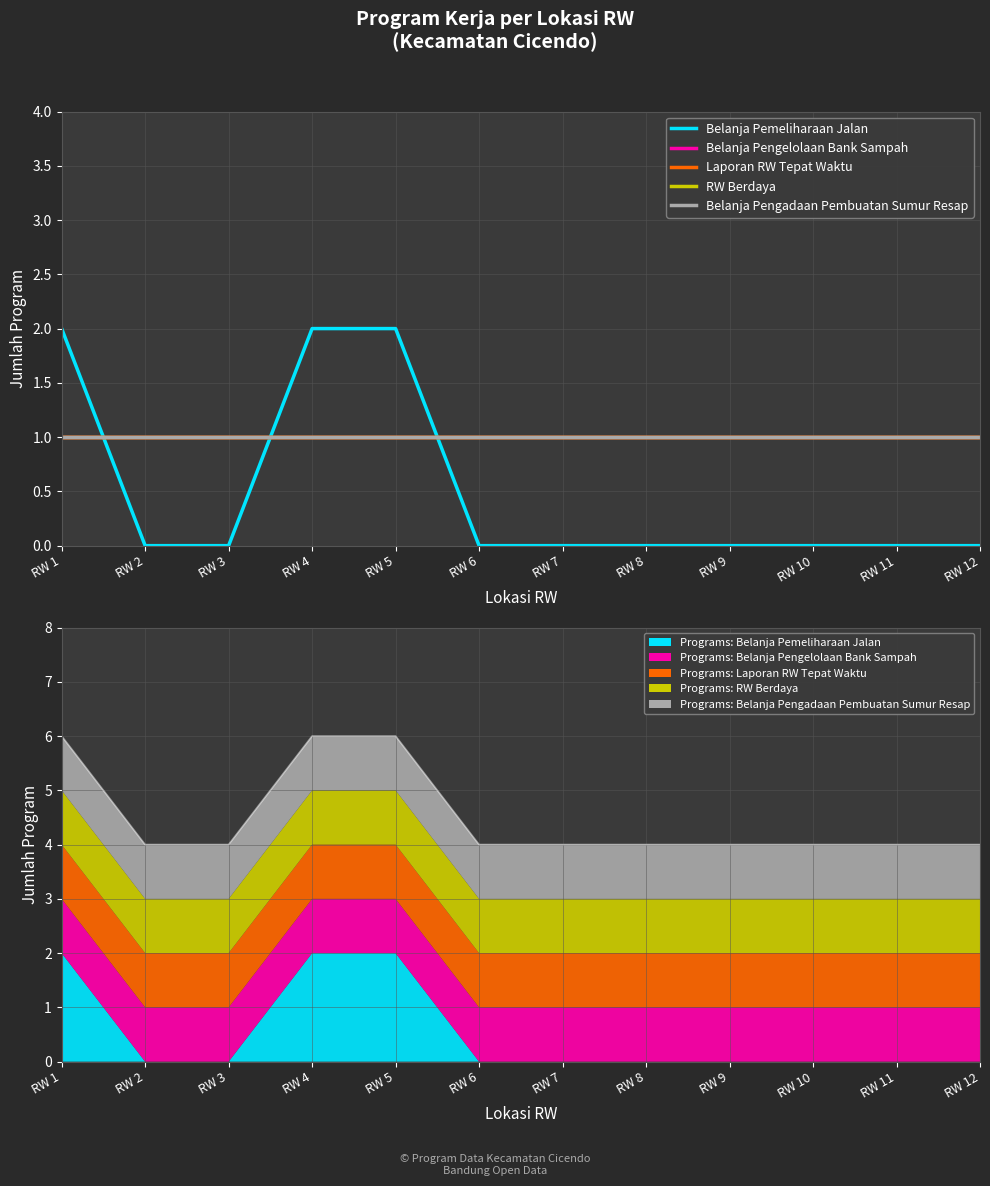

What are all the series names shown in the legend?

Belanja Pemeliharaan Jalan, Belanja Pengelolaan Bank Sampah, Laporan RW Tepat Waktu, RW Berdaya, Belanja Pengadaan Pembuatan Sumur Resap